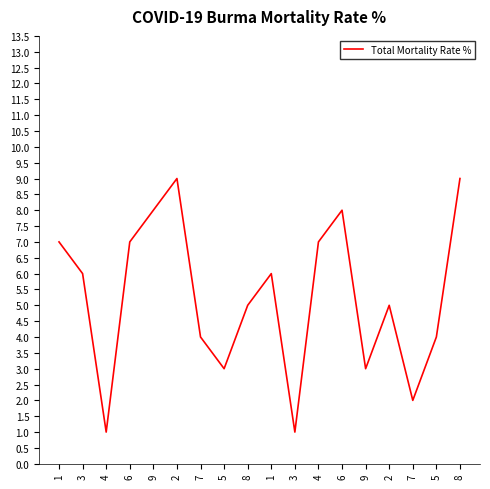

How many distinct data groups are displayed?

1